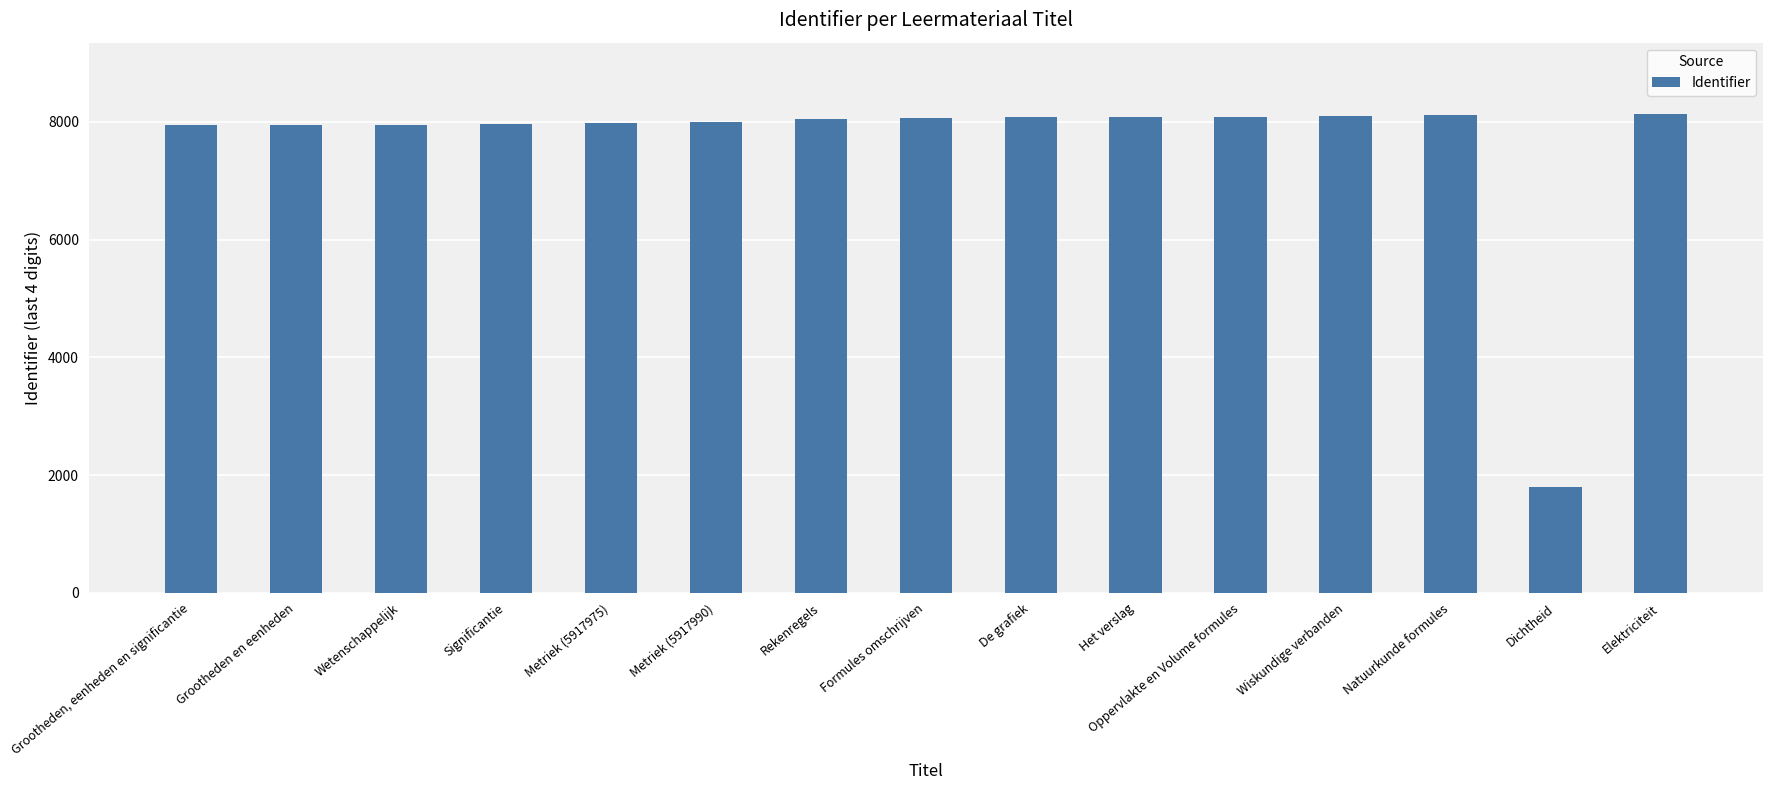

Which label corresponds to the smallest value in the chart?

Dichtheid